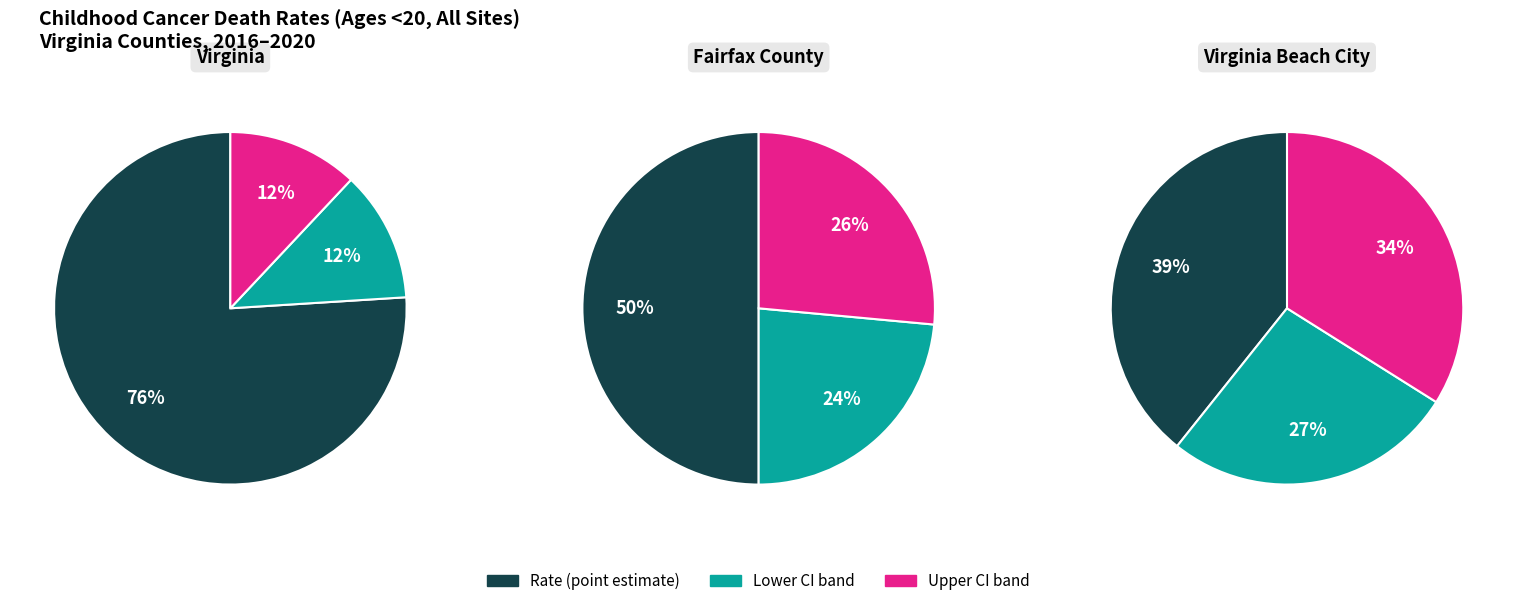

To the nearest percent, what is the average slice percentage?

33%